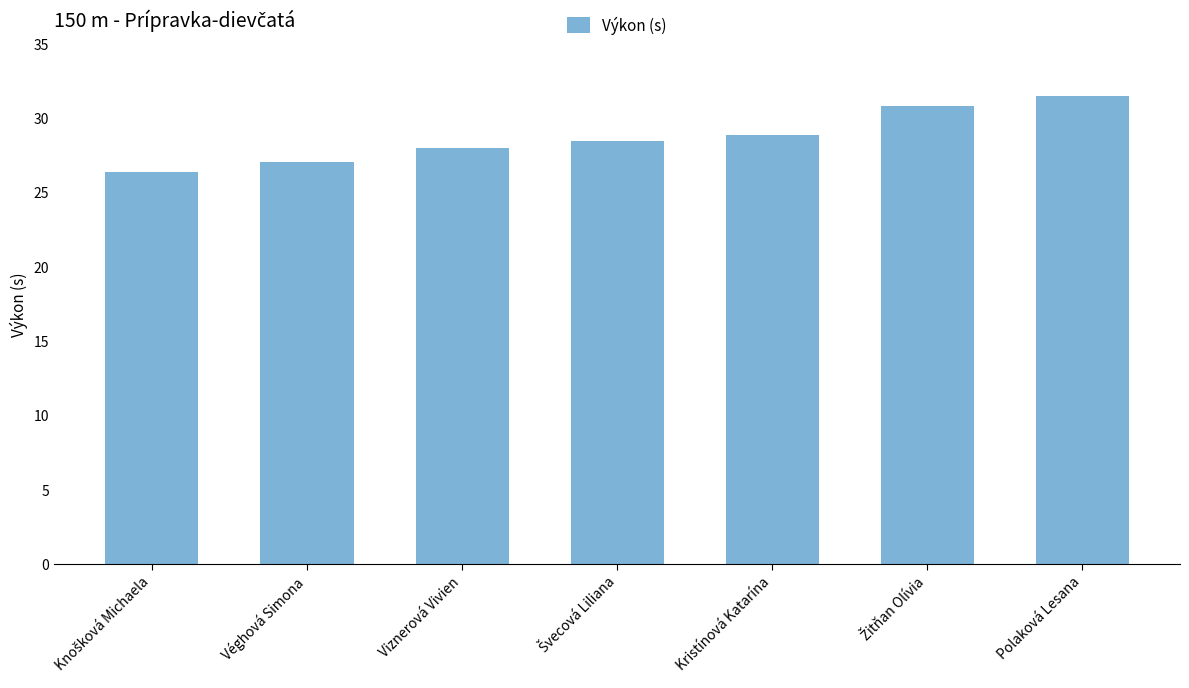

True or false: the data shows 8.6 at Kristínová Katarína.

False